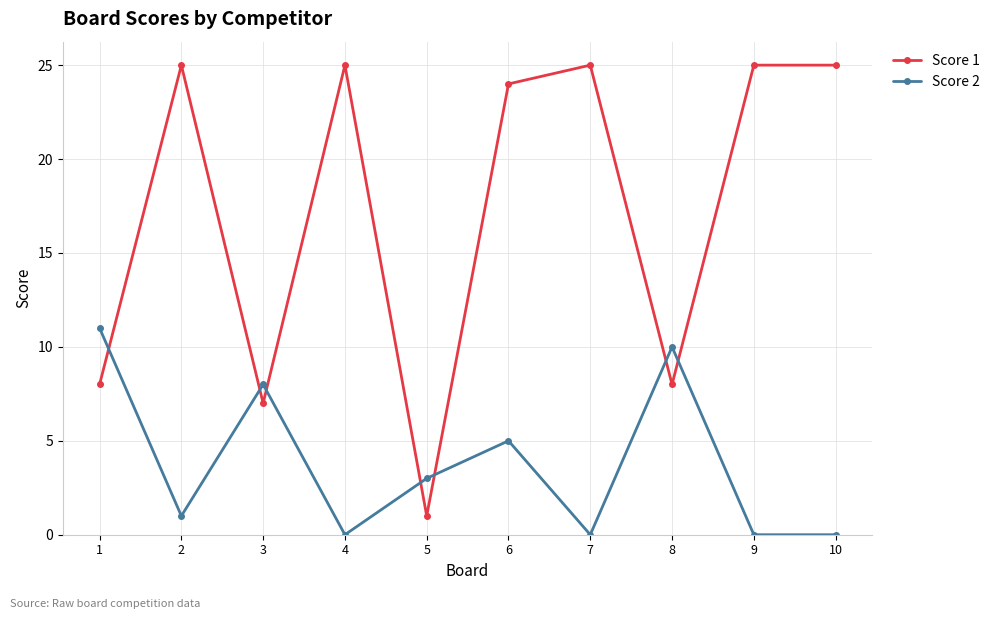

How many lines are shown in the chart?

2